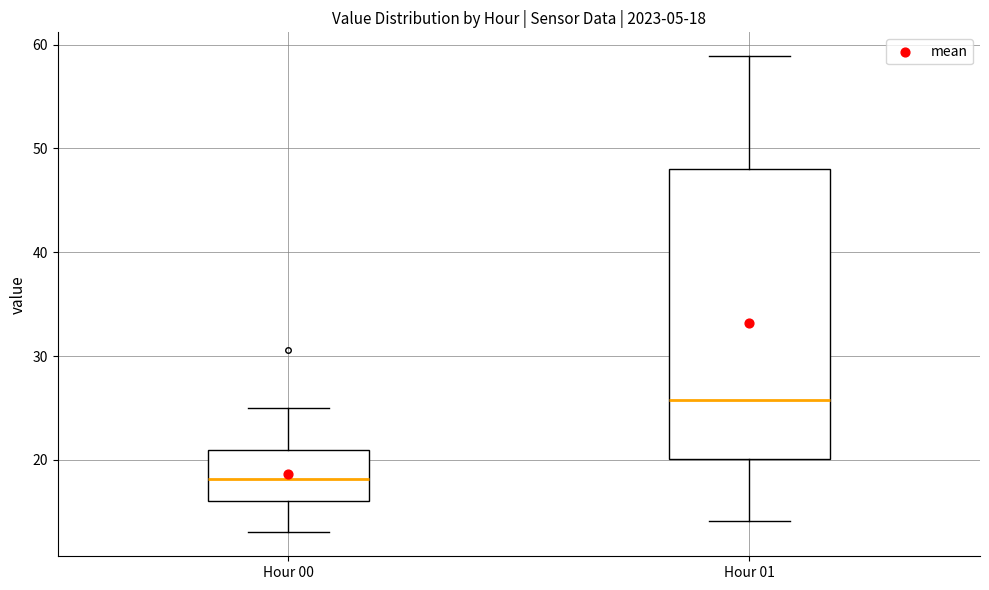

Which box's median line is the lowest?

Hour 00